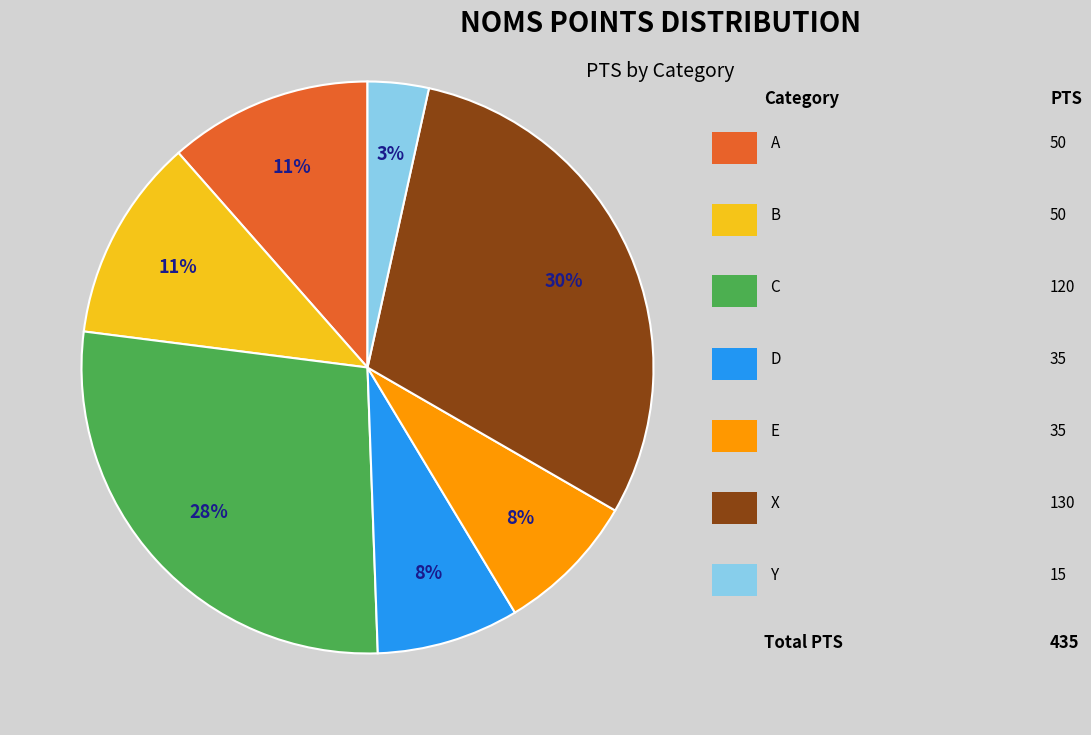

Is there any slice that represents more than half of the pie?

No